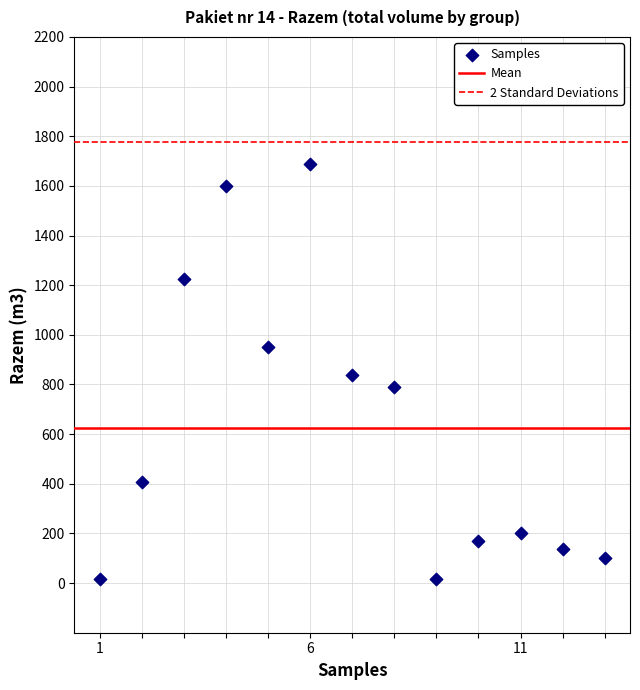

What is the range of Y values (max minus min)?

1673